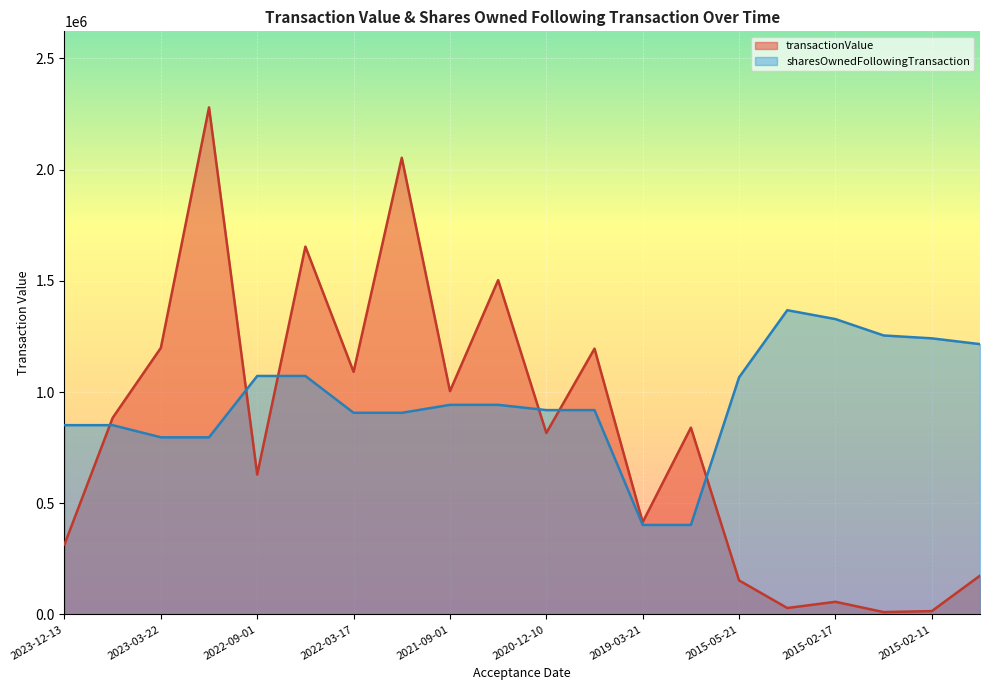

What is the total value across all series at 2022-03-17?

1997448.5